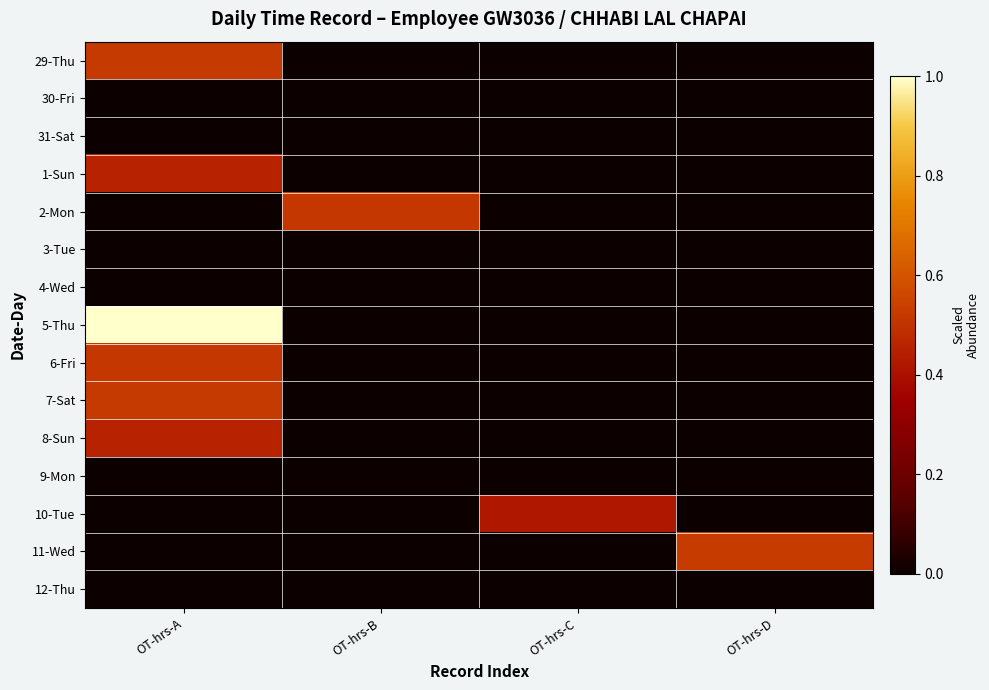

Which series changed the most between OT-hrs-C and OT-hrs-D?

11-Wed